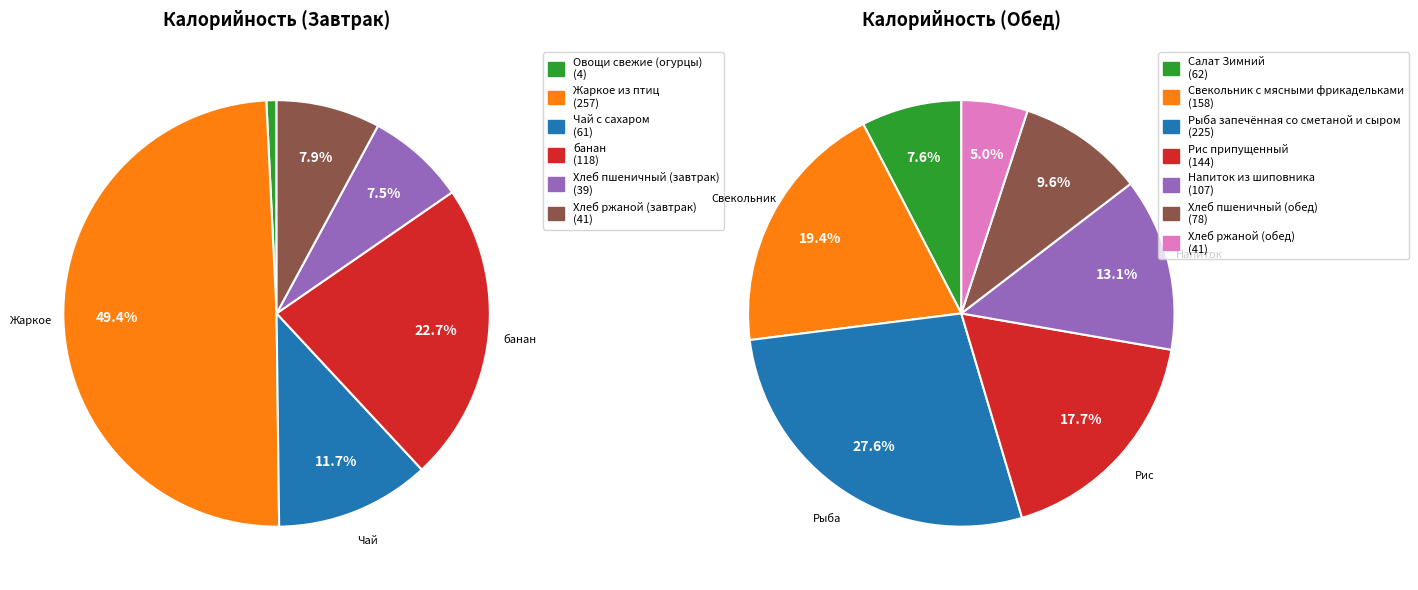

Rank the categories by value from lowest to highest.

Овощи свежие (огурцы), Хлеб пшеничный (завтрак), Хлеб ржаной (завтрак), Хлеб ржаной (обед), Чай с сахаром, Салат Зимний, Хлеб пшеничный (обед), Напиток из шиповника, банан, Рис припущенный, Свекольник с мясными фрикадельками, Рыба запечённая со сметаной и сыром, Жаркое из птиц